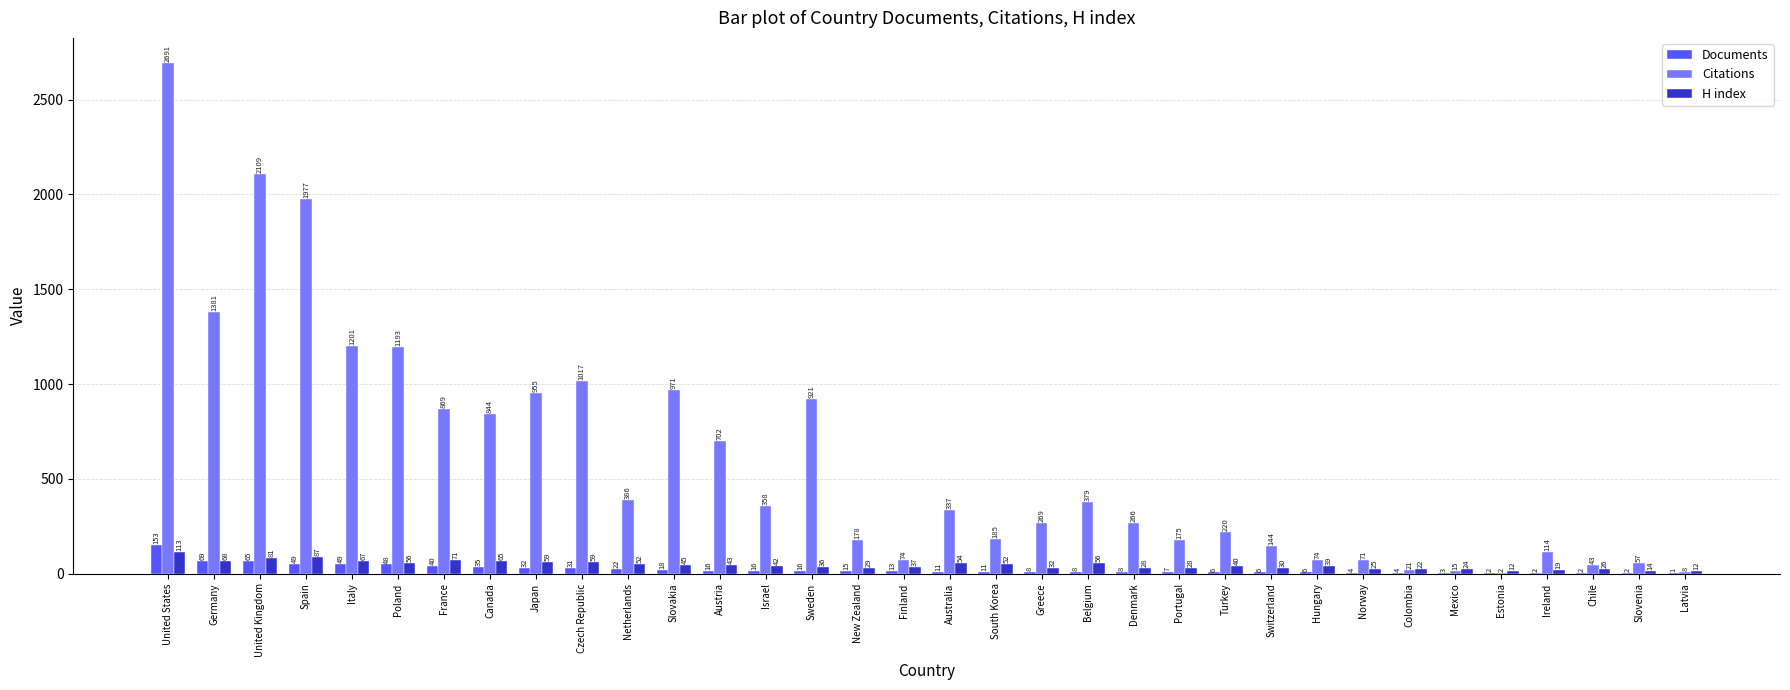

What is the sum of the Citations values at Turkey and Netherlands?

606